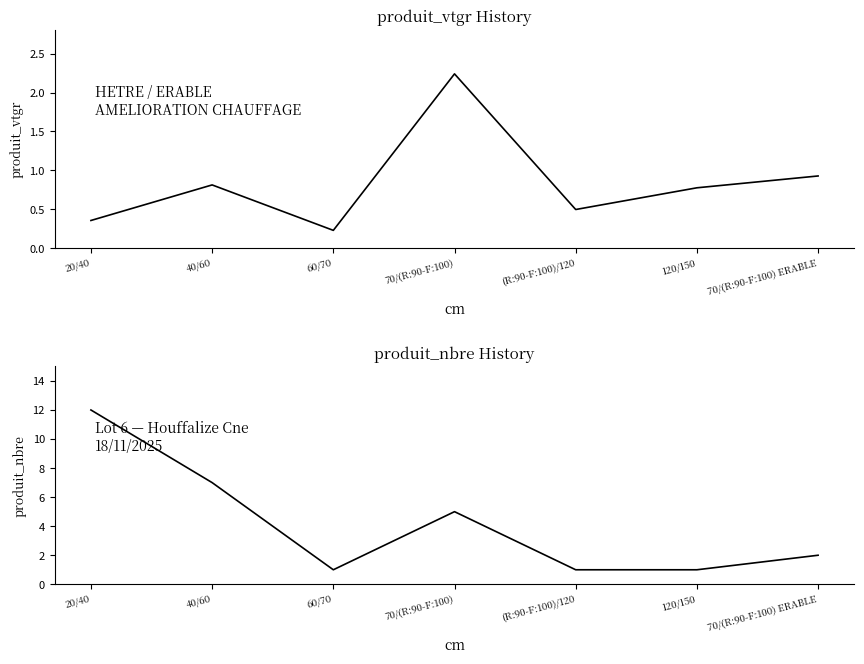

List the labels in order of produit_nbre value, largest first.

20/40, 40/60, 70/(R:90-F:100), 70/(R:90-F:100) ERABLE, 60/70, (R:90-F:100)/120, 120/150